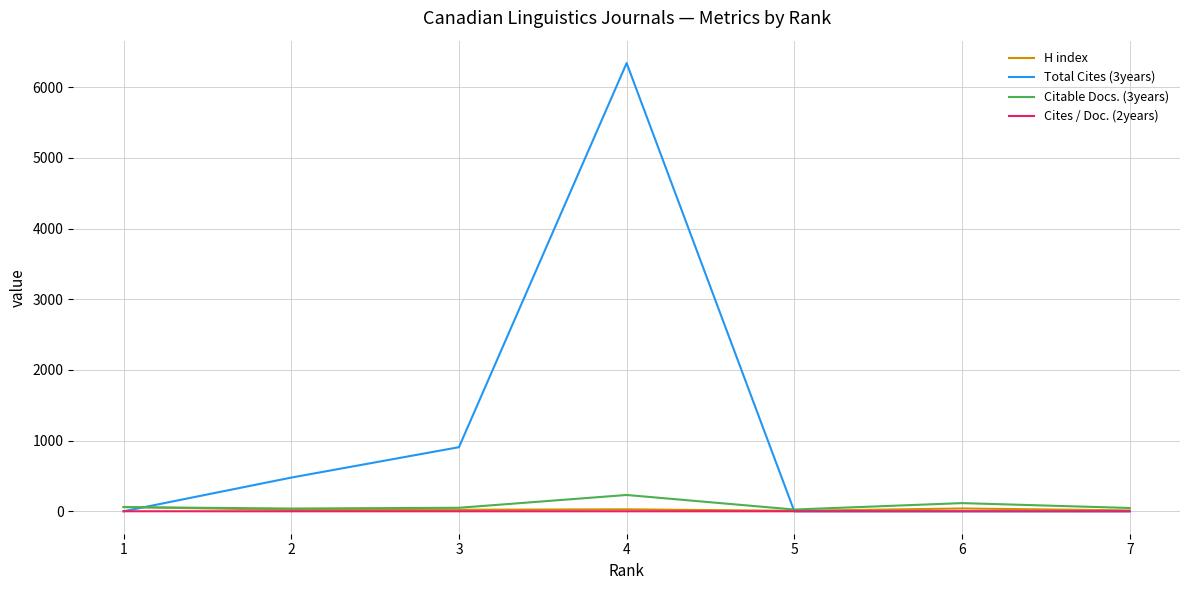

How many Cites / Doc. (2years) values are between 0 and 1?

7